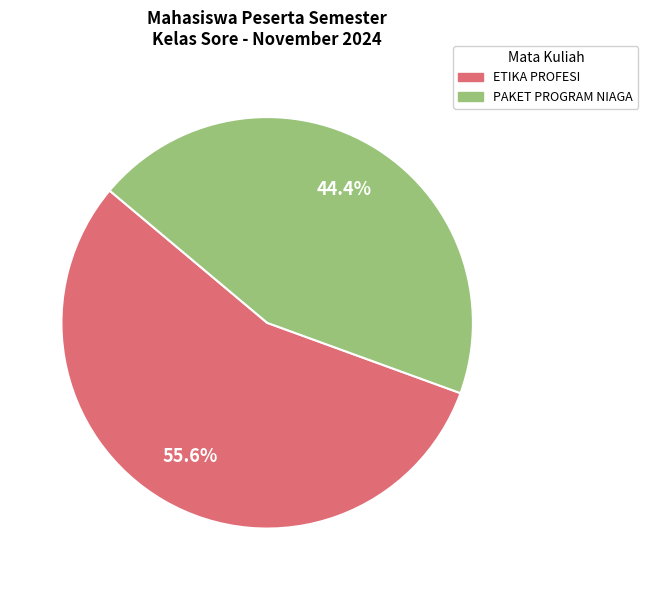

How many slices are in this pie chart?

2